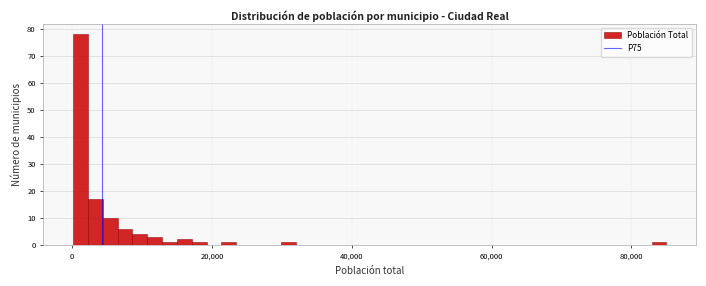

Read against the x-axis, roughly where is the centre of the tallest bar?

2000